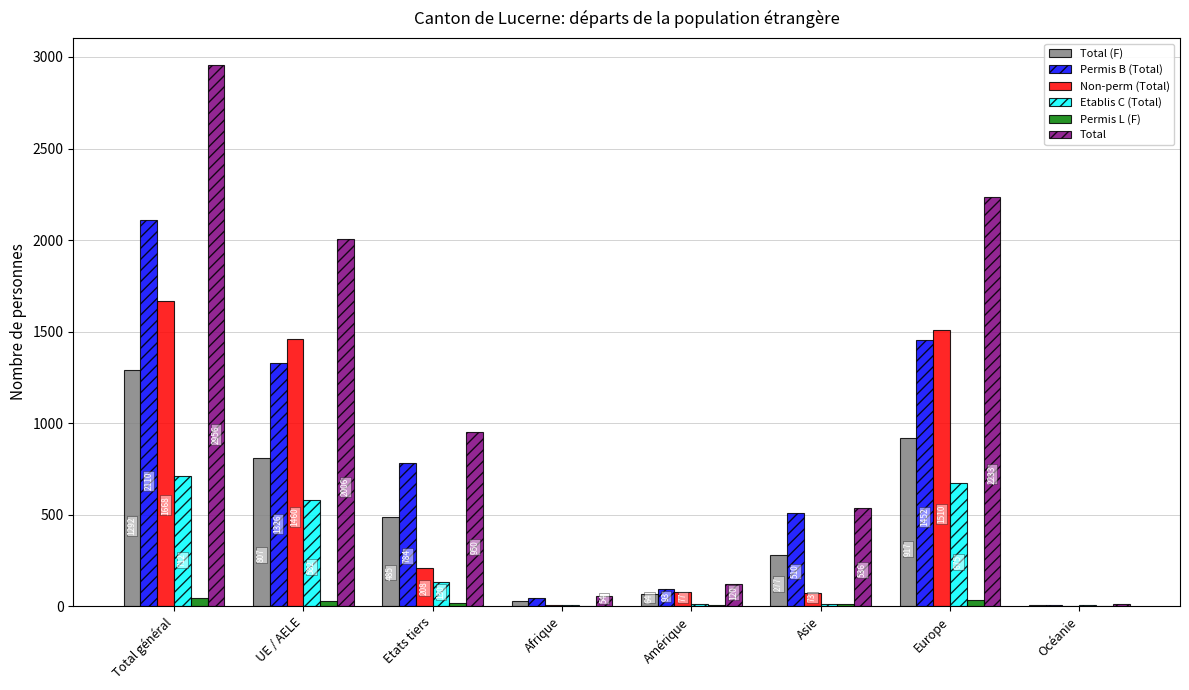

Which series has the largest range (max minus min)?

Total